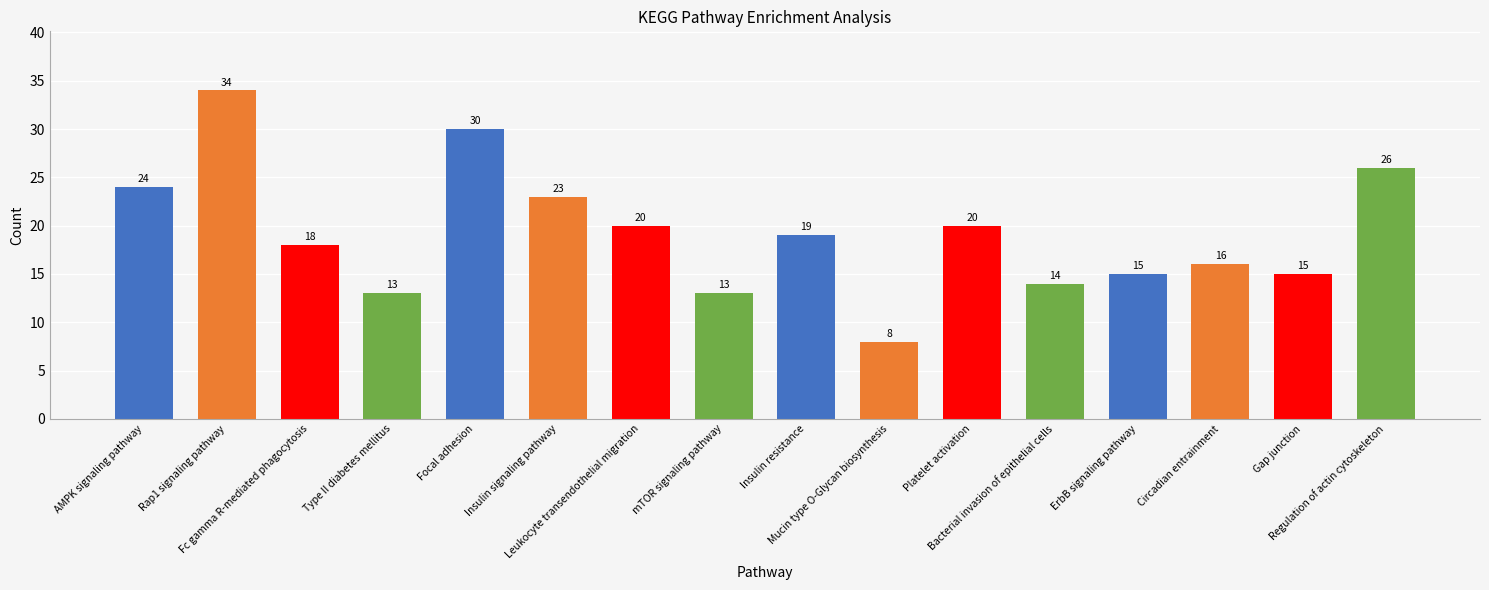

What is the difference between the maximum and minimum values?

26